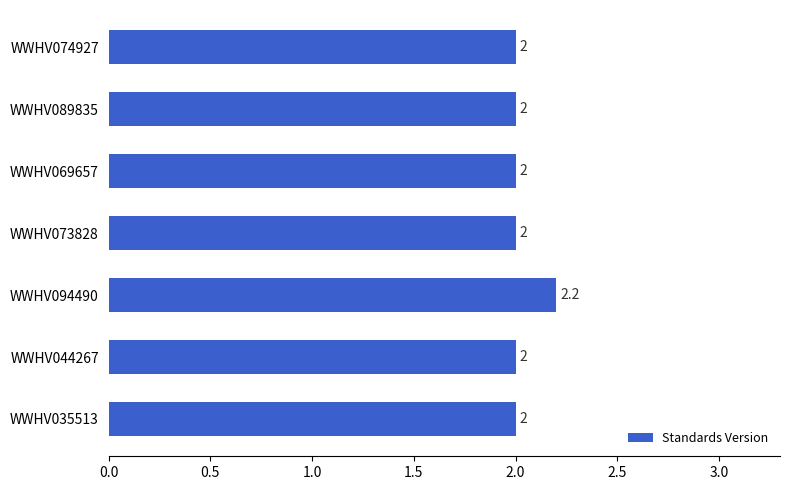

How many values are between 2 and 3?

7